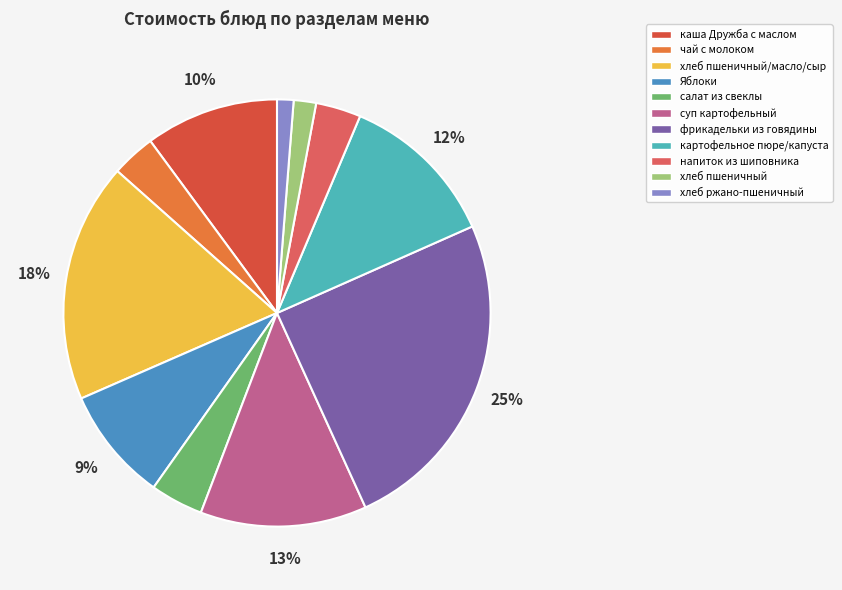

To the nearest percent, what is the combined percentage of хлеб пшеничный/масло/сыр and картофельное пюре/капуста?

30%